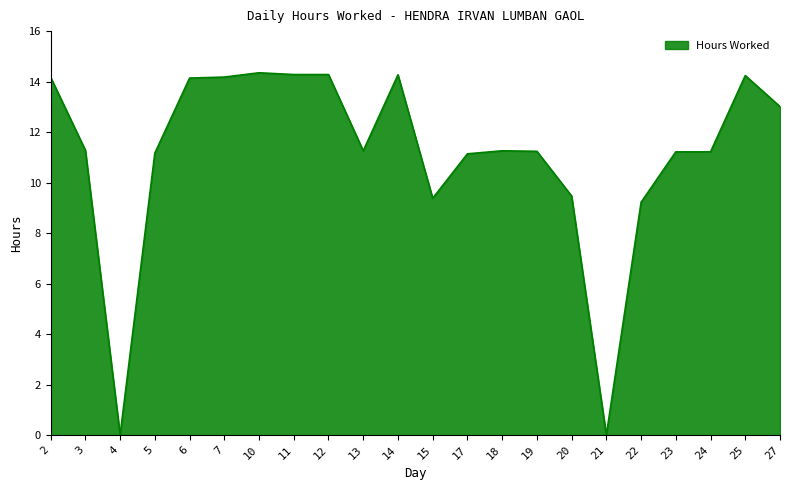

Is it true that the value at 18 is 11.3?

True